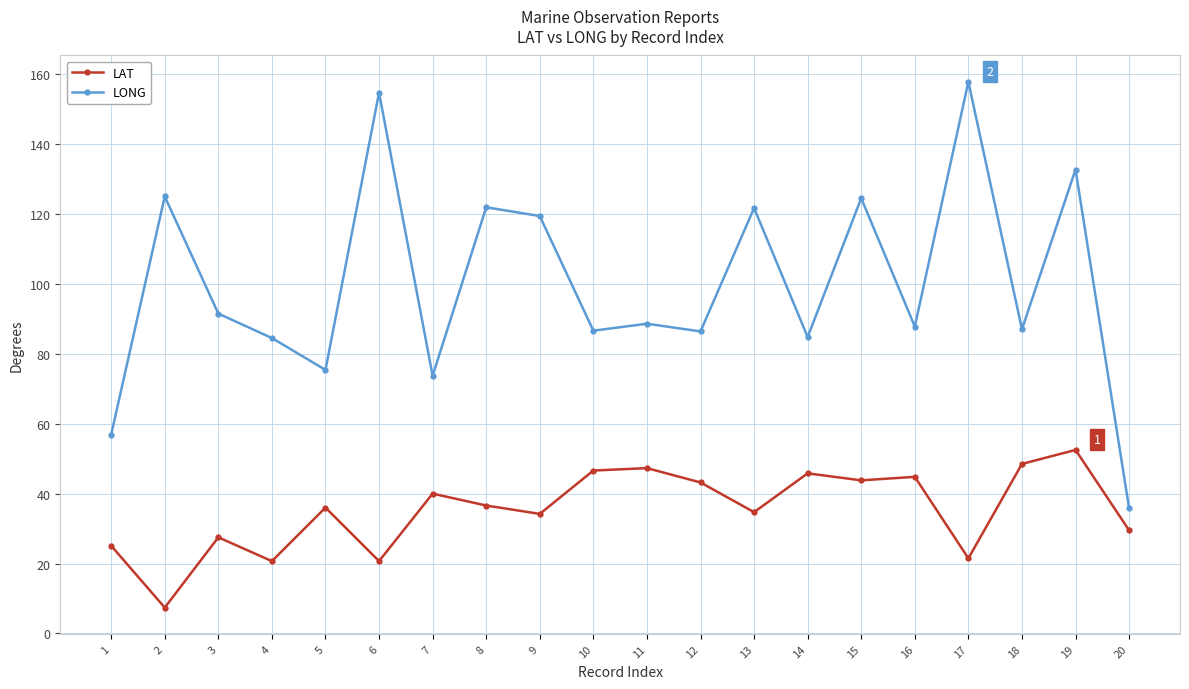

At which category does LAT reach its first local valley?

2